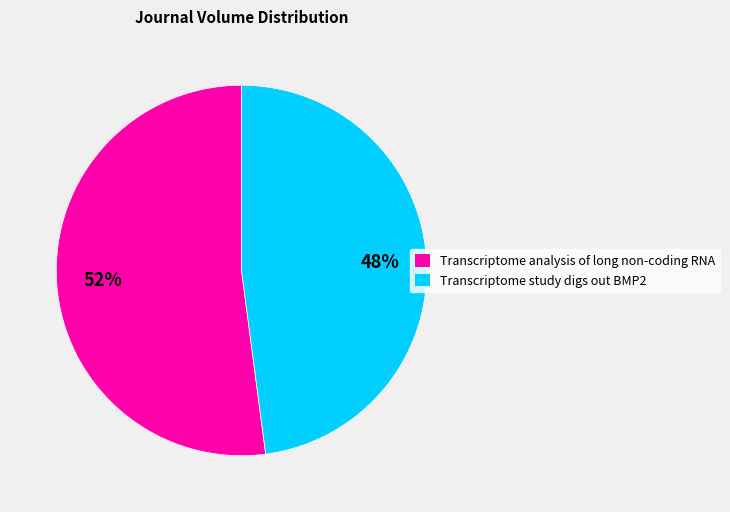

How many segments does this pie chart have?

2